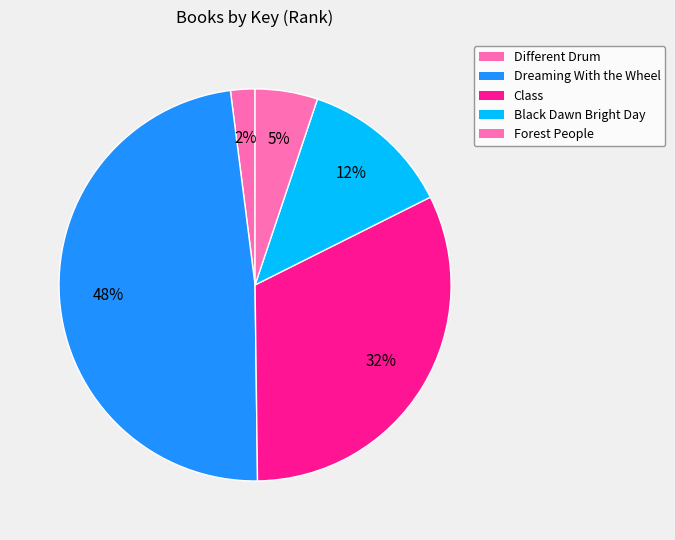

Is there a majority slice in this chart?

No